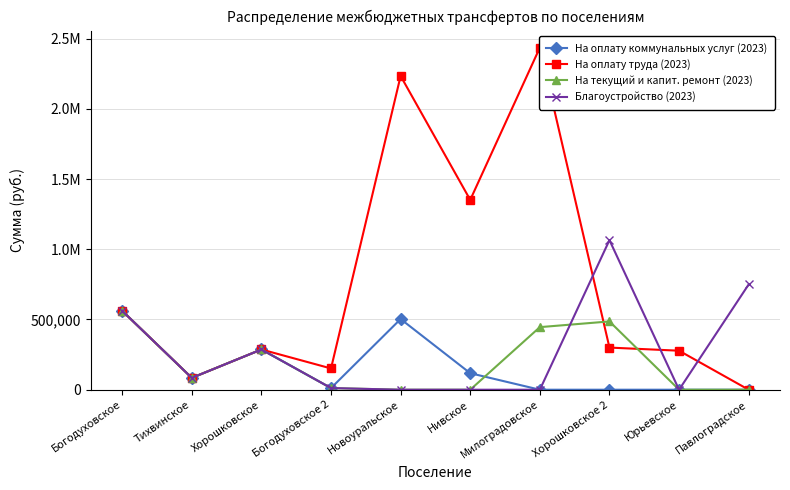

Is it true that На текущий и капит. ремонт (2023) equals 0.0 at Юрьевское?

True